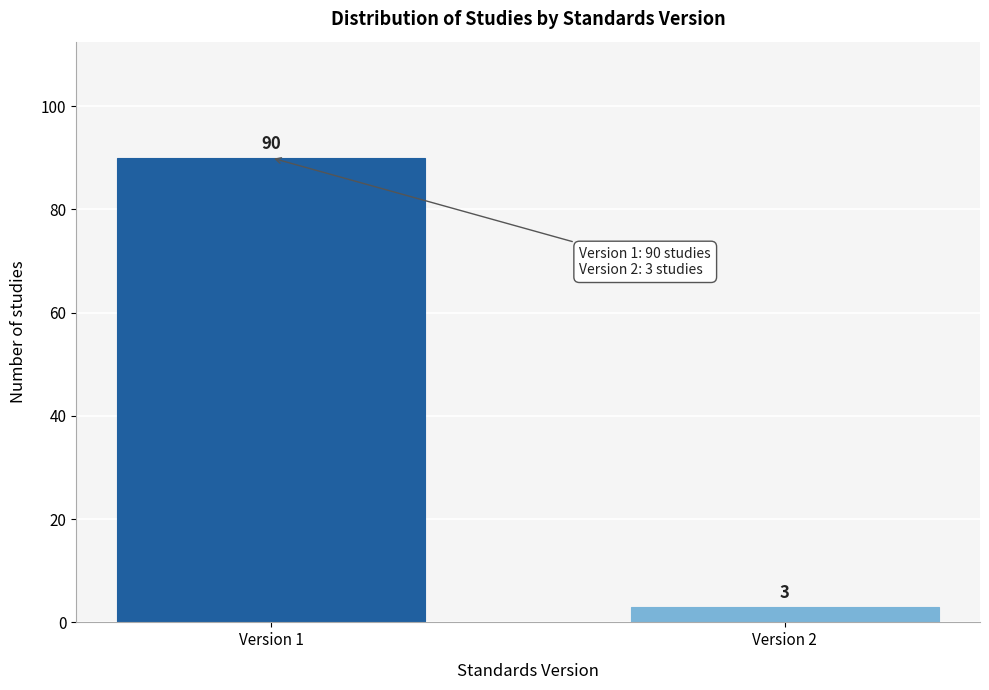

Reading right to left, list all the values displayed in this chart.

3	90